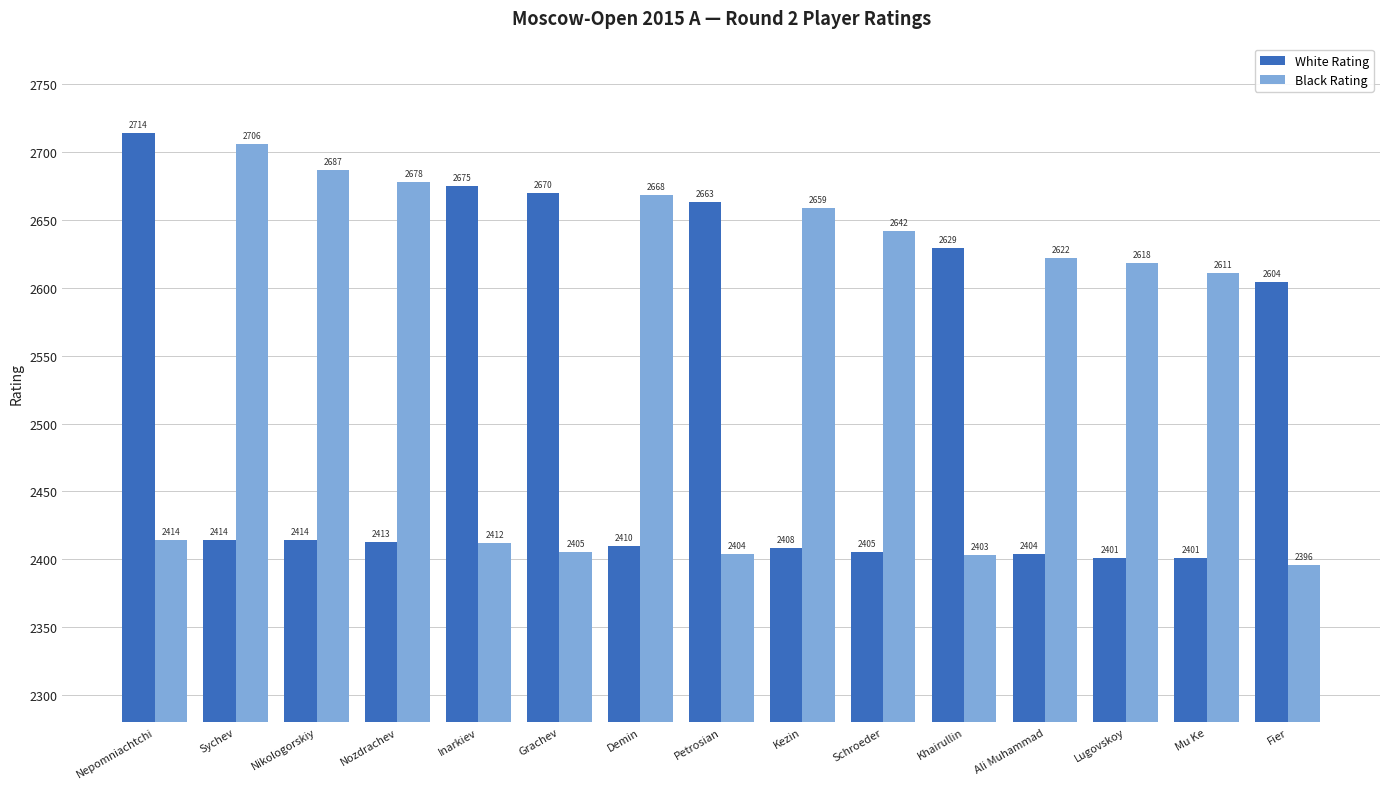

What is the difference between the second highest and second lowest values in the Black Rating series?

284